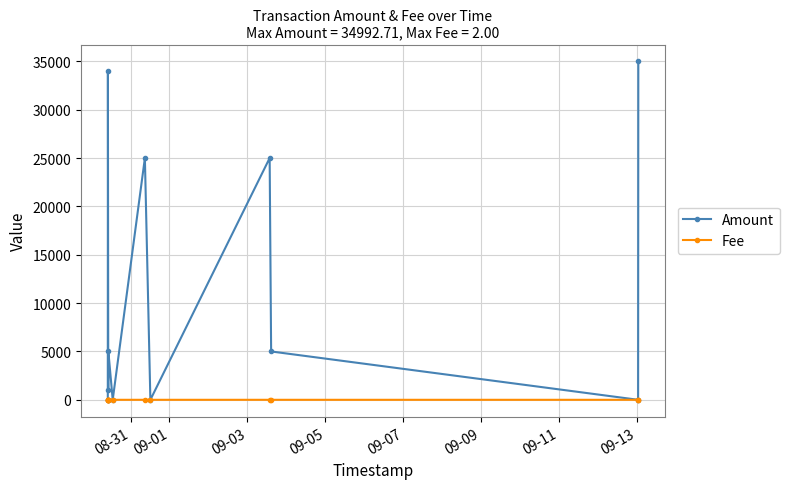

Which series has the largest total across all categories?

Amount